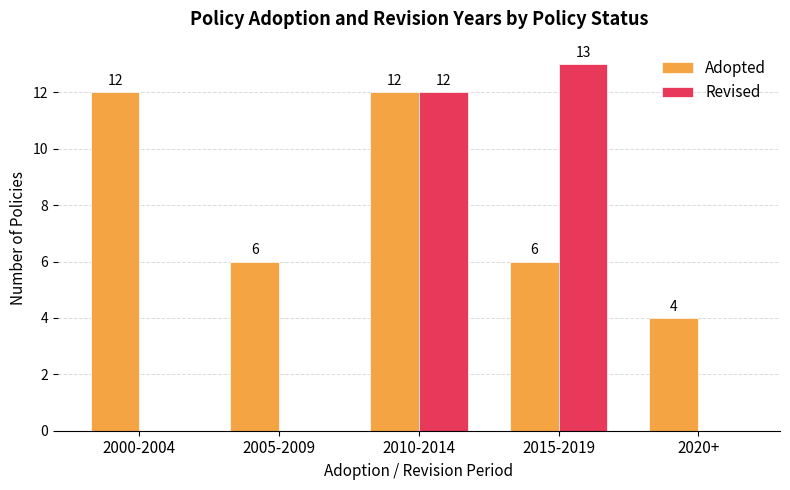

Count the number of data series in this chart.

2